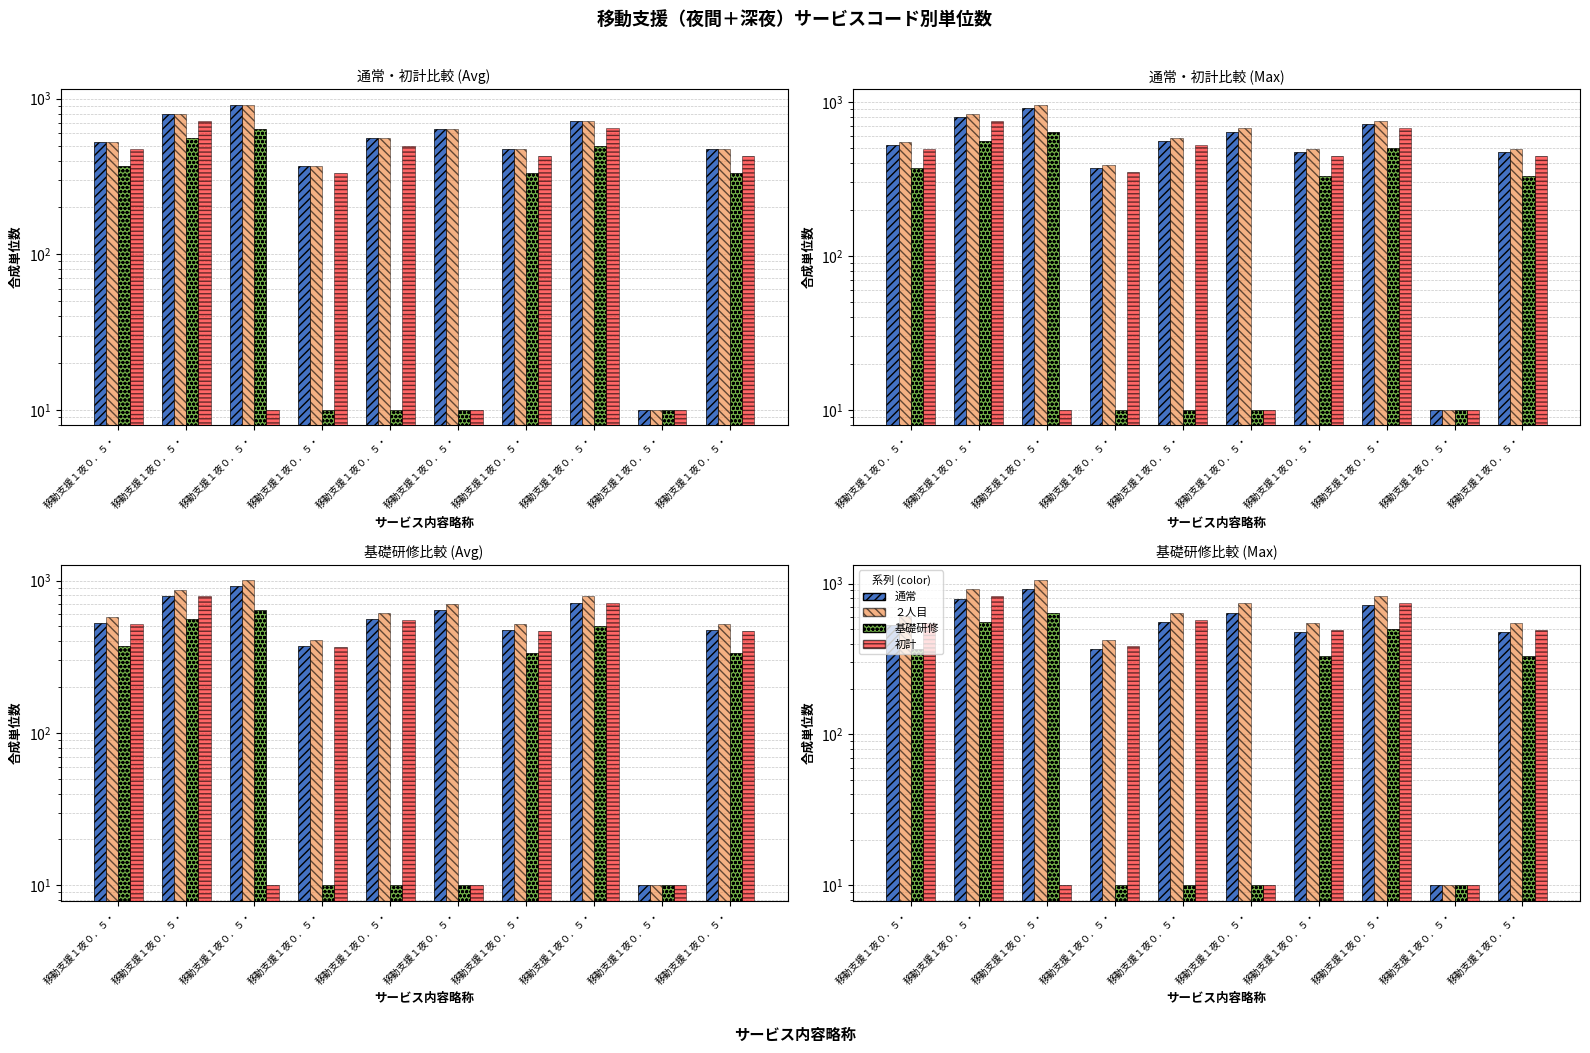

At which category is the sum across all series the highest?

移動支援１夜０．５・